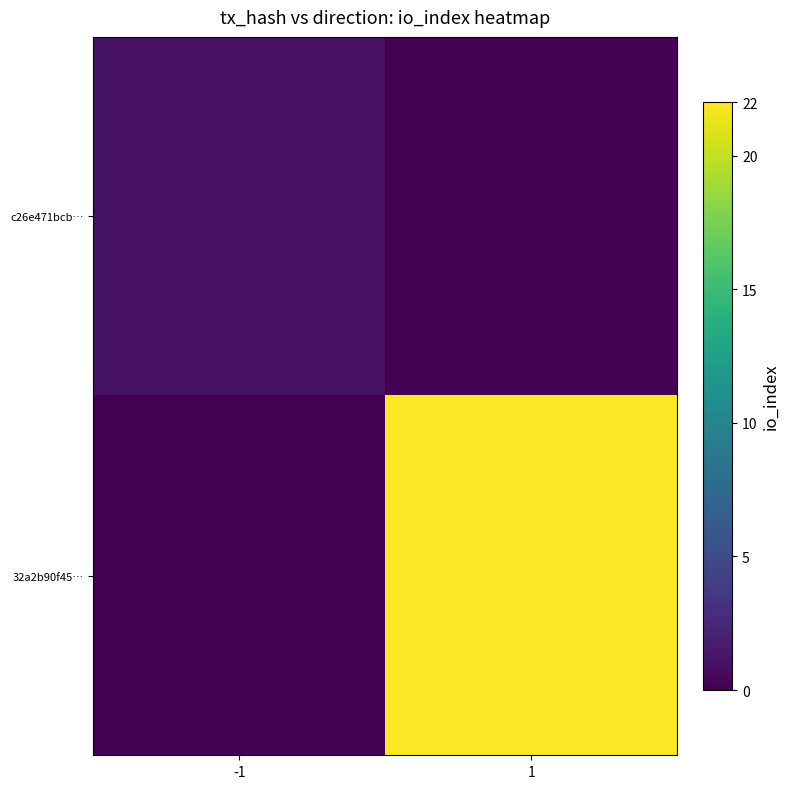

What is the difference between the highest and lowest values at 1?

22